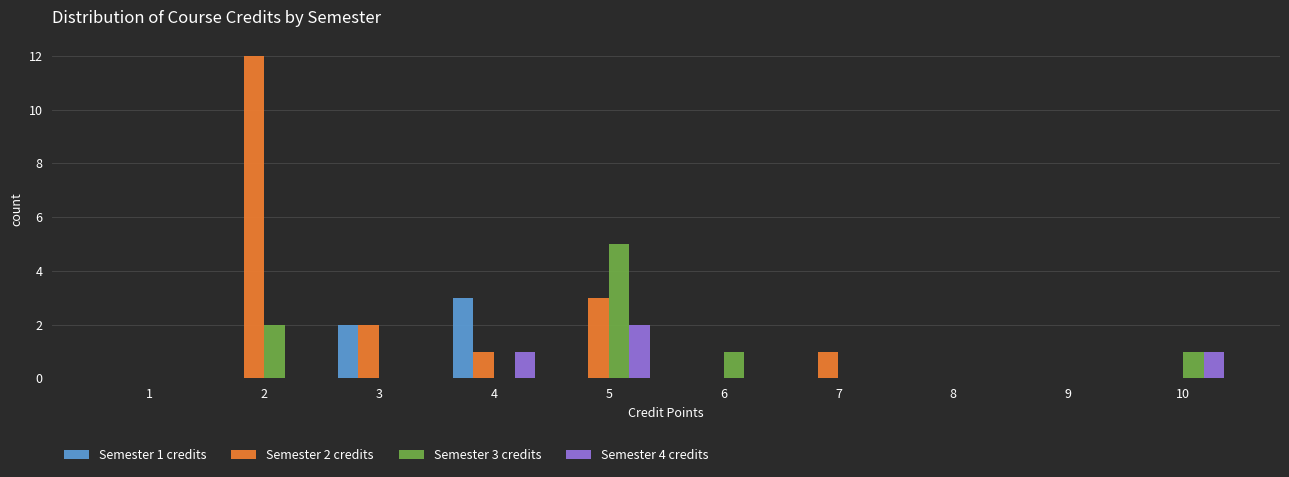

The Semester 1 credits series shows 4 at 4. True or false?

False